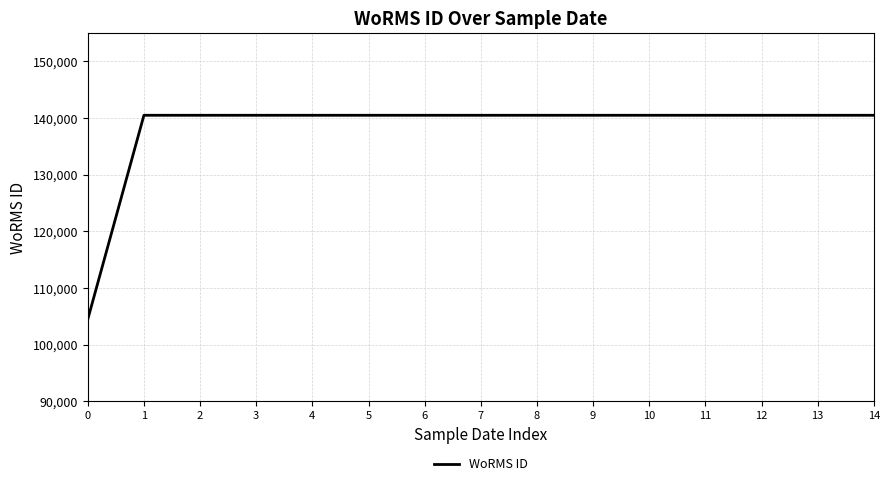

Reading right to left, what are all the values shown in this chart?

14=140480	13=140480	12=140480	11=140480	10=140480	9=140480	8=140480	7=140480	6=140480	5=140480	4=140480	3=140480	2=140480	1=140480	0=104464